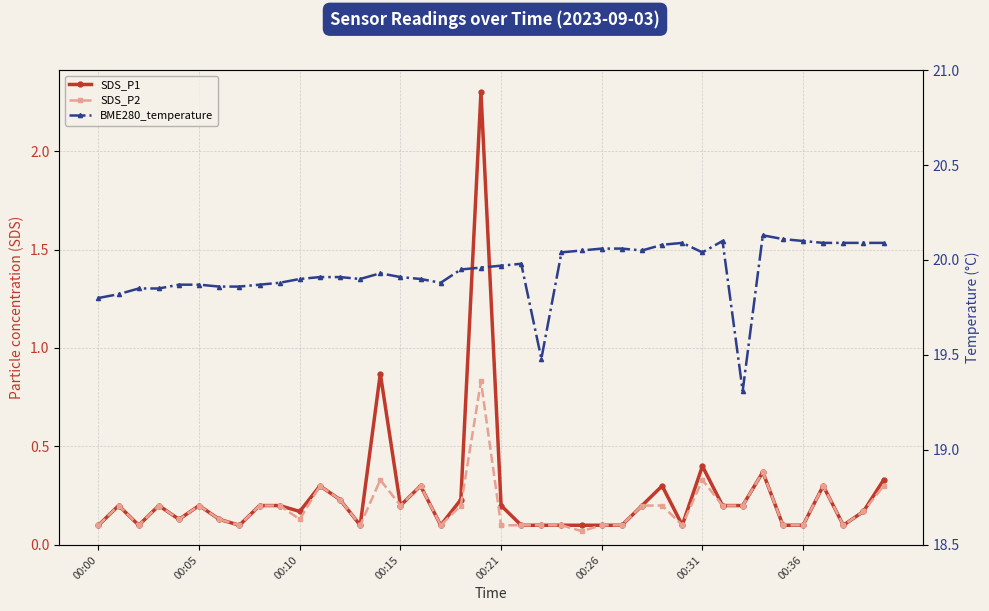

Which category has the highest value in the SDS_P1 series?

19